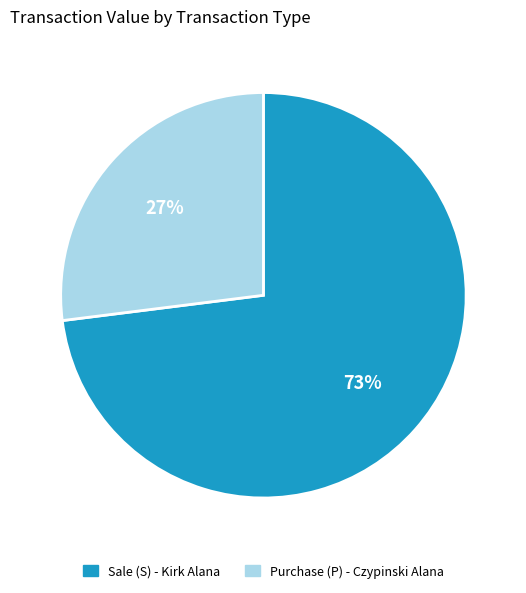

Combined, do Purchase (P) - Czypinski Alana and Sale (S) - Kirk Alana account for over 50%?

Yes